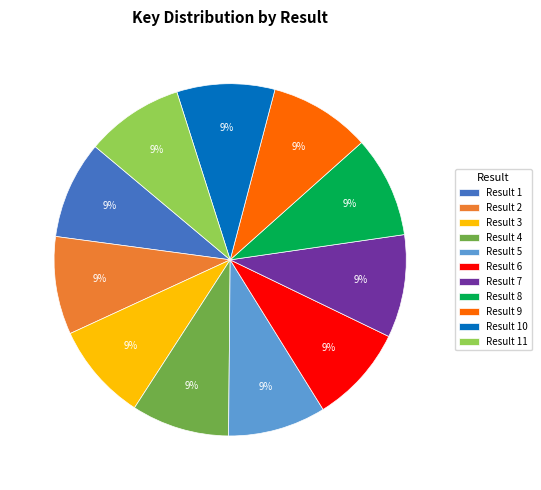

To the nearest percent, what is the average slice percentage?

9%